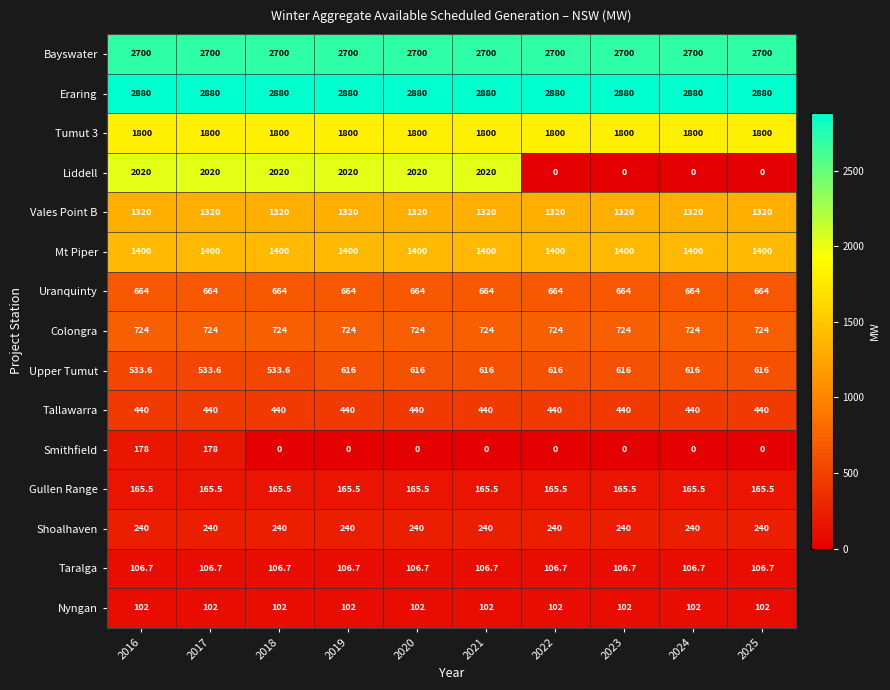

What is the average value of the Vales Point B series?

1320.0